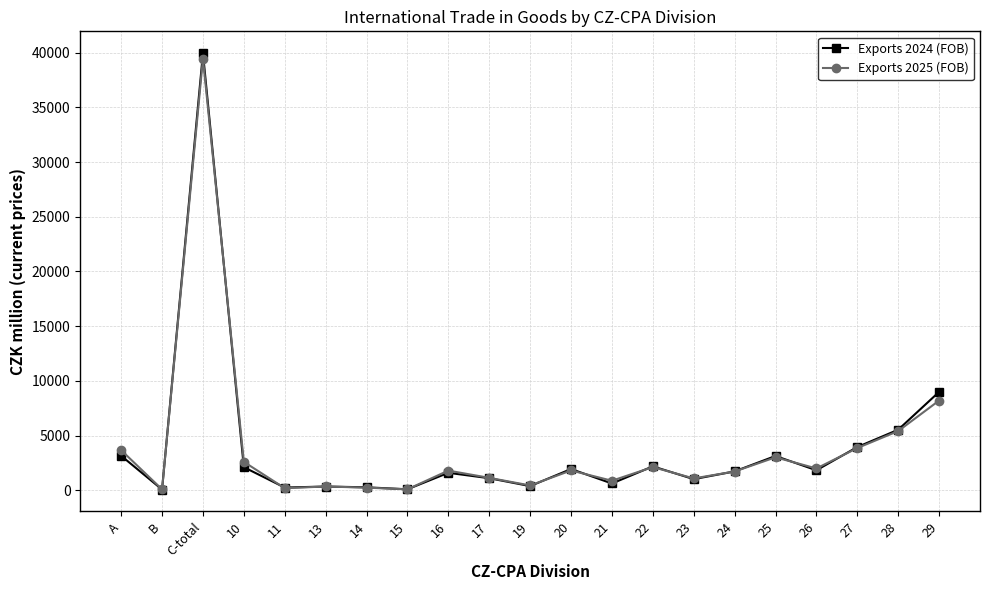

At which category does the chart reach its peak across all series?

C-total